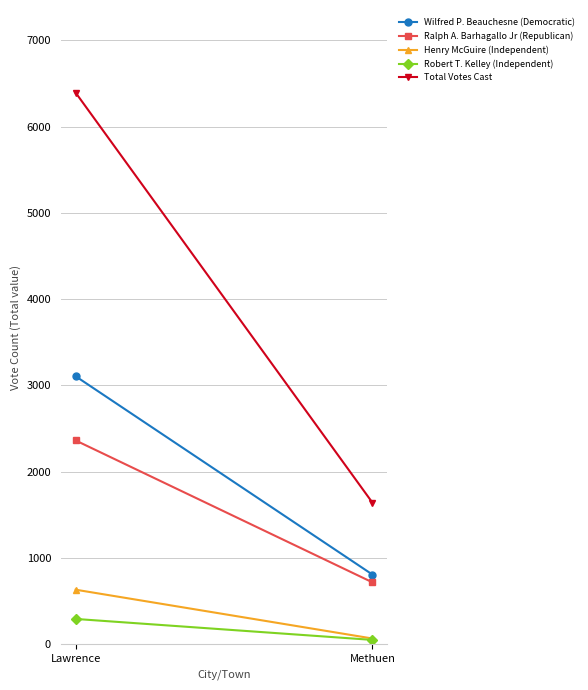

What is the sum of the Robert T. Kelley (Independent) values at Methuen and Lawrence?

343